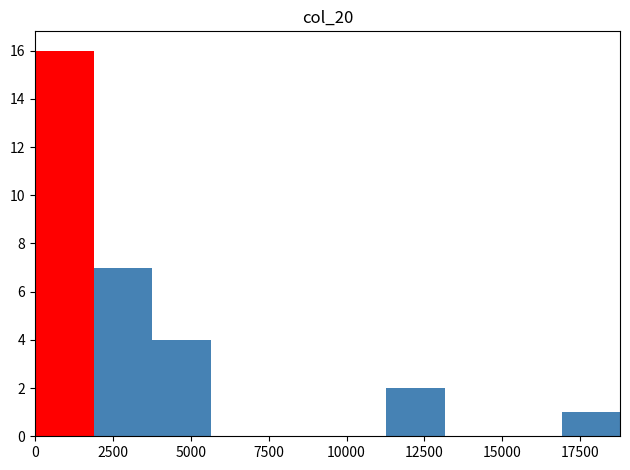

Around what value on the x-axis is the tallest bar? Give the approximate position of its centre, as read against the axis.

1000